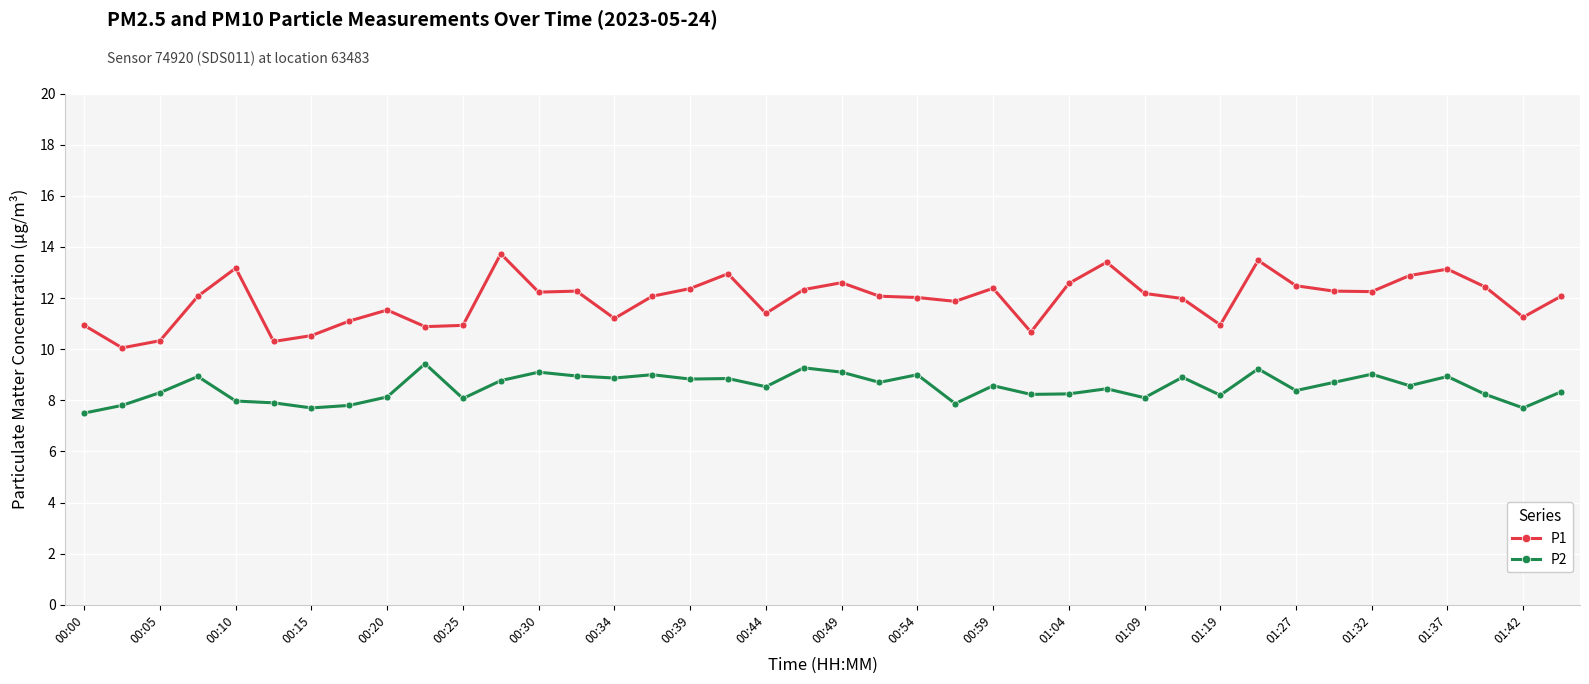

Count the number of categories in the chart.

40